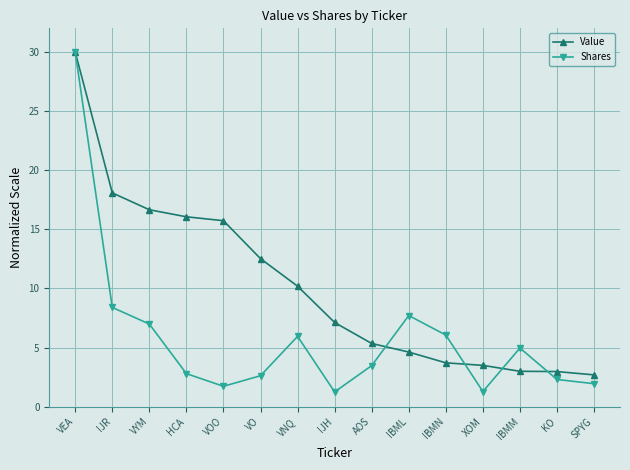

The Shares series shows 3.5 at AOS. True or false?

True